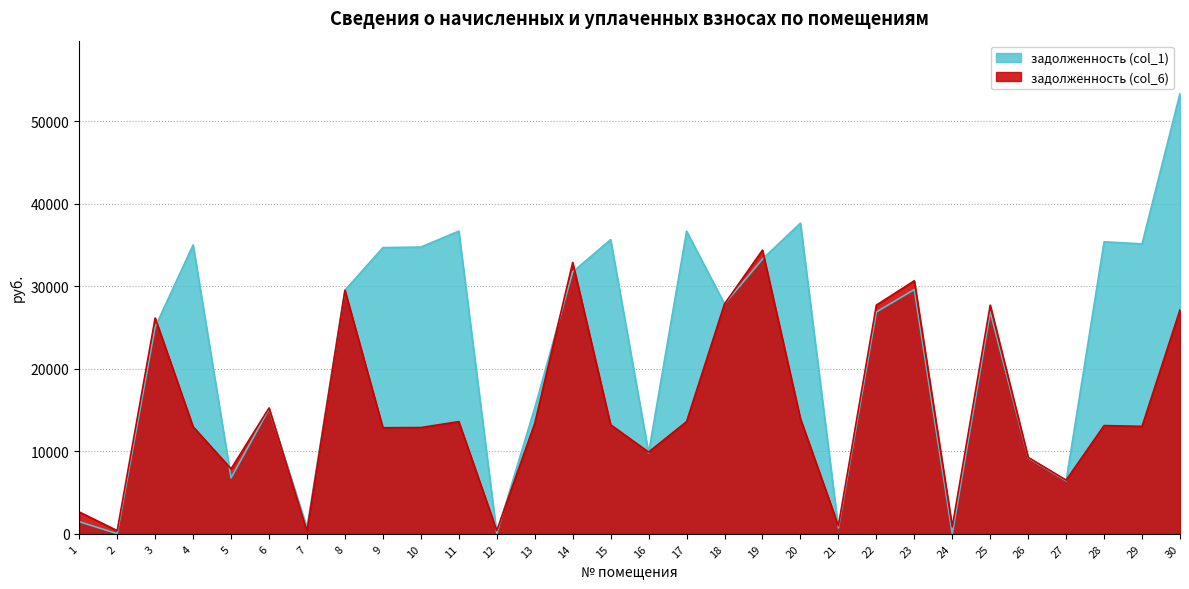

Reading left to right, what are all the values shown in this chart?

задолженность (col_1): 1=1469.8	2=17.4	3=25075.0	4=35010.5	5=6769.0	6=15138.0	7=753.8	8=29521.4	9=34688.0	10=34752.7	11=36687.0	12=24.7	13=15260.4	14=31746.1	15=35655.2	16=9800.6	17=36687.0	18=27861.5	19=33293.8	20=37654.1	21=690.8	22=26886.6	23=29603.7	24=0.0	25=26886.6	26=9207.1	27=6418.5	28=35397.5	29=35139.5	30=53364.6
задолженность (col_6): 1=2649.1	2=383.8	3=26158.7	4=12976.1	5=7876.5	6=15255.5	7=358.6	8=29520.9	9=12856.6	10=12880.5	11=13597.4	12=392.0	13=13376.0	14=32885.6	15=13215.0	16=9908.1	17=13597.4	18=27861.0	19=34385.4	20=13955.9	21=974.4	22=27717.3	23=30669.4	24=853.3	25=27717.3	26=9260.8	27=6503.9	28=13119.5	29=13023.9	30=27147.0